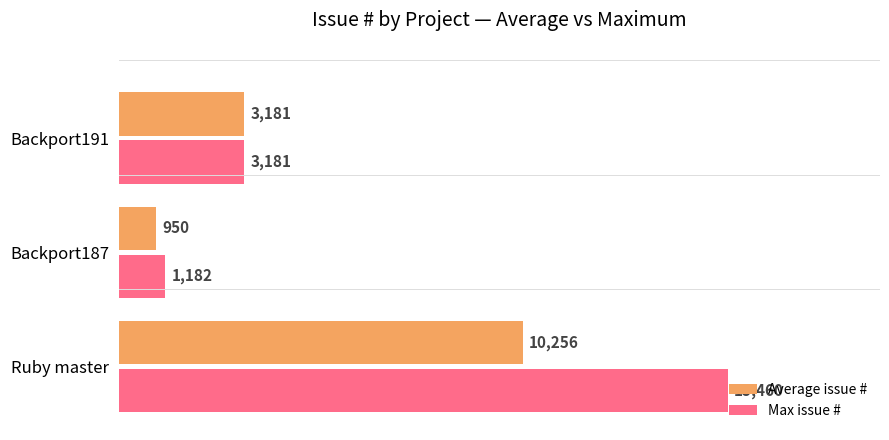

What is the difference between the second highest and minimum values in the Average issue # series?

2231.0